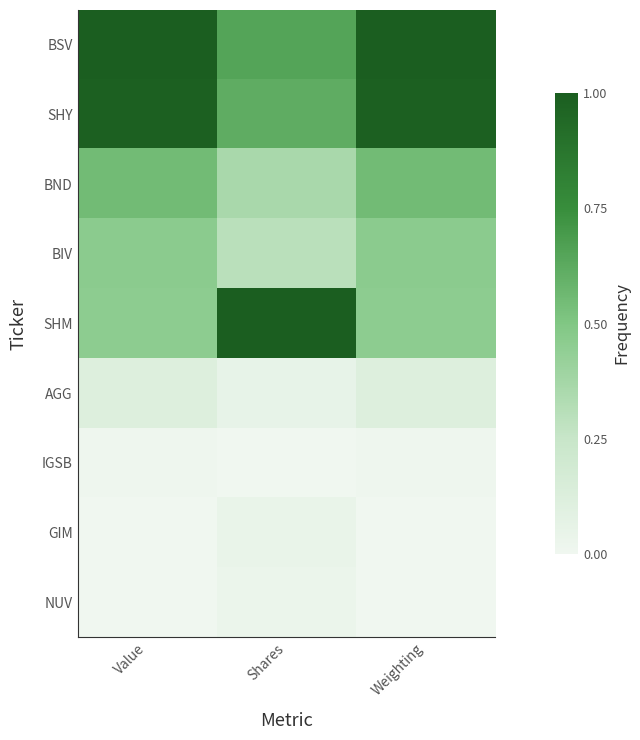

What is the spread (max minus min) of values at Shares?

1.0